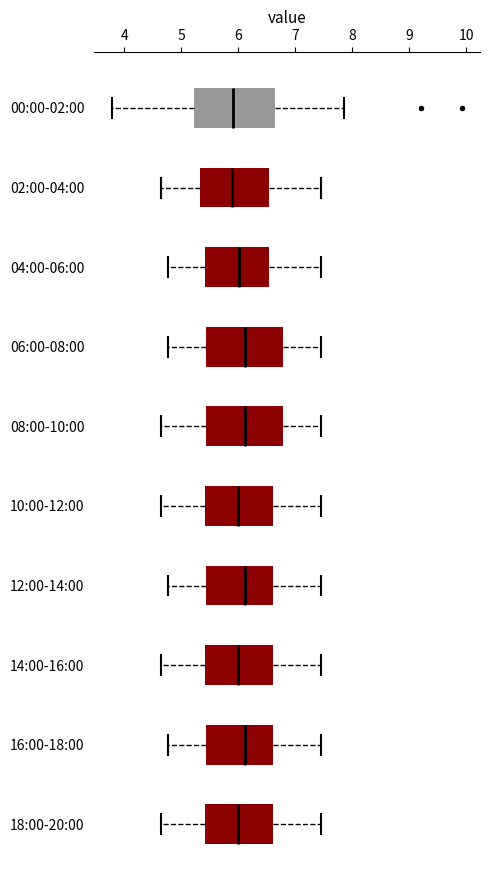

Reading bottom to top, read every box against the x-axis: the position of its median line, the range the box covers, and the ends of its whiskers. The values are not printed on the chart, so give them approximately, as read against the axis.

18:00-20:00: median 6.0, box 5.4 to 6.6, whiskers 4.7 to 7.5
16:00-18:00: median 6.1, box 5.4 to 6.6, whiskers 4.8 to 7.5
14:00-16:00: median 6.0, box 5.4 to 6.6, whiskers 4.7 to 7.5
12:00-14:00: median 6.1, box 5.4 to 6.6, whiskers 4.8 to 7.5
10:00-12:00: median 6.0, box 5.4 to 6.6, whiskers 4.7 to 7.5
08:00-10:00: median 6.1, box 5.4 to 6.8, whiskers 4.7 to 7.5
06:00-08:00: median 6.1, box 5.4 to 6.8, whiskers 4.8 to 7.5
04:00-06:00: median 6.0, box 5.4 to 6.5, whiskers 4.8 to 7.5
02:00-04:00: median 5.9, box 5.3 to 6.5, whiskers 4.7 to 7.5
00:00-02:00: median 5.9, box 5.2 to 6.6, whiskers 3.8 to 7.9